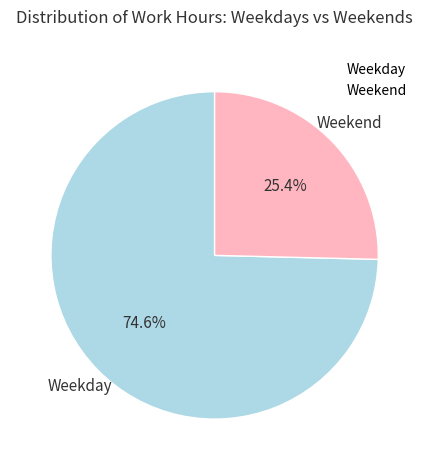

Is there any slice that represents more than half of the pie?

Yes